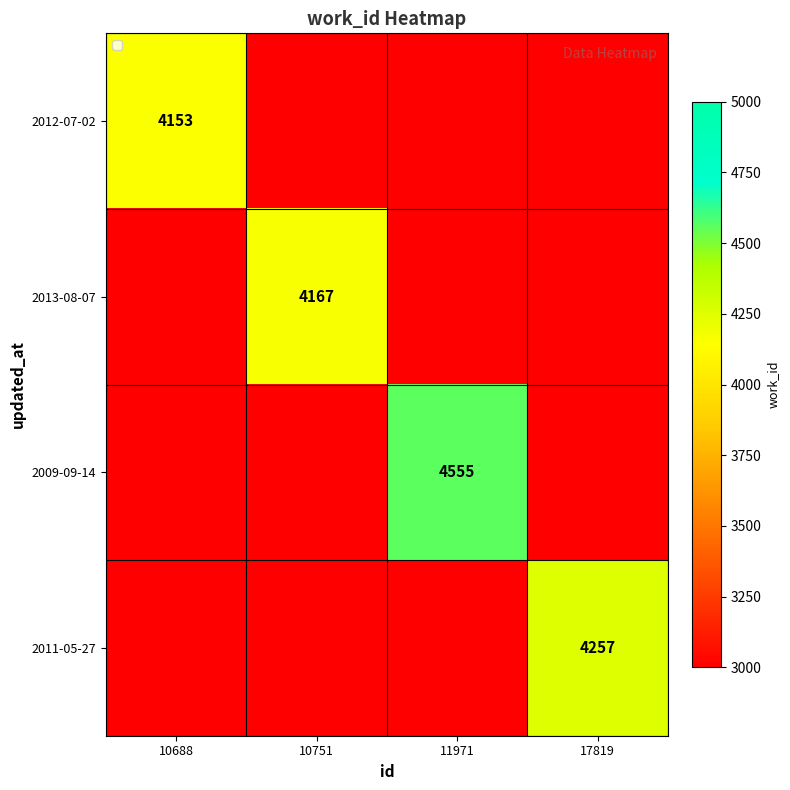

Rank the categories by 2012-07-02 value from lowest to highest.

10751, 11971, 17819, 10688